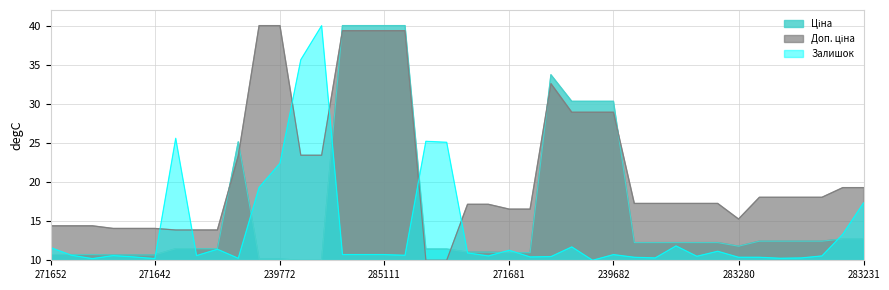

What is the value of the Залишок point at the 32nd from the left?

10.5